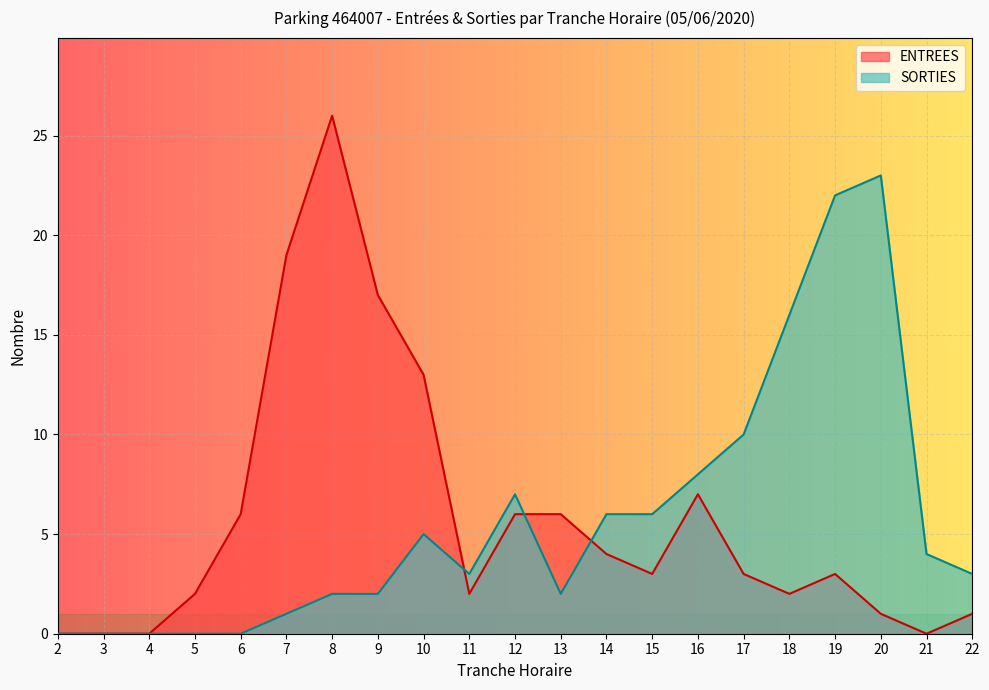

Rank the series by their average value, from lowest to highest.

SORTIES, ENTREES